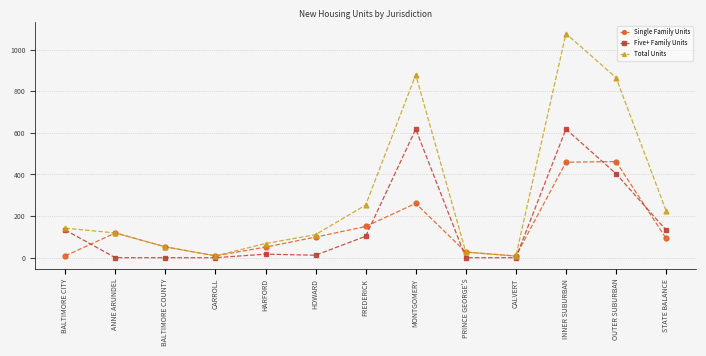

Between OUTER SUBURBAN and STATE BALANCE, which series saw the biggest shift?

Total Units